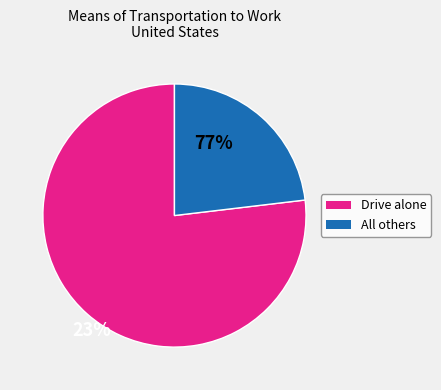

Does any single category account for the majority?

Yes